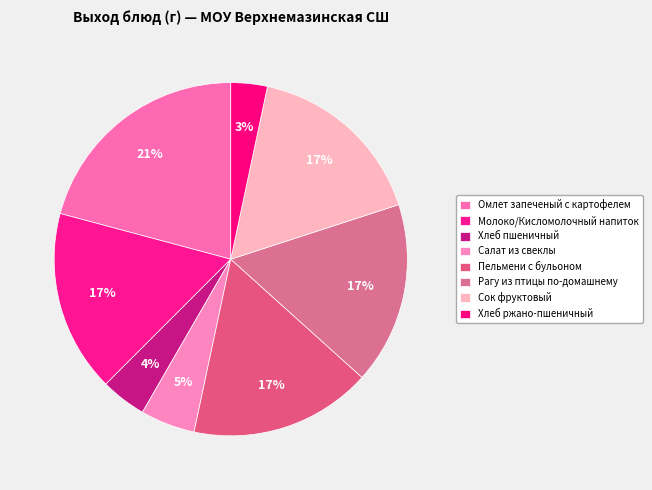

How many slices are in this pie chart?

8